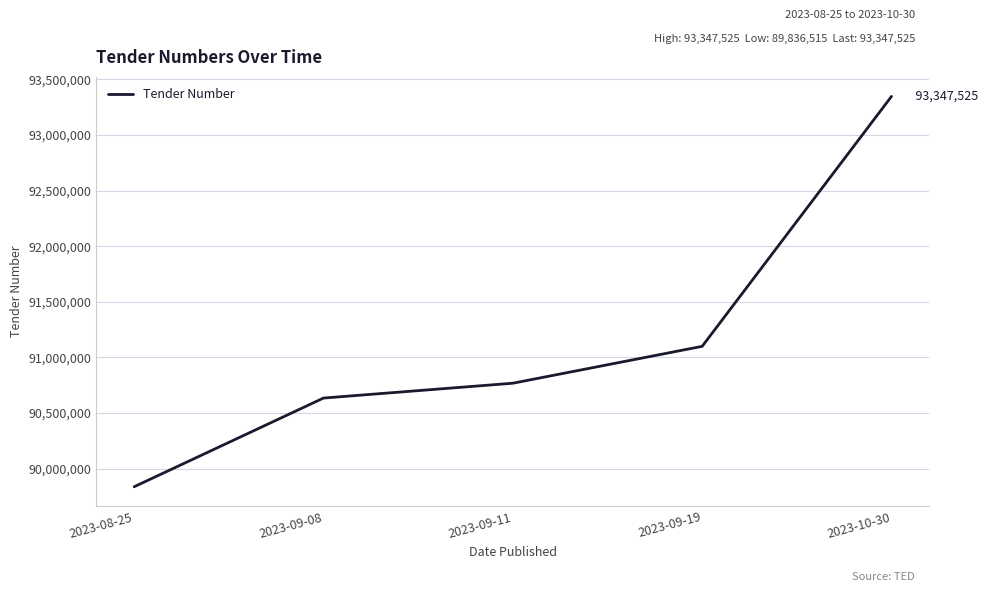

Rank the categories by value from lowest to highest.

2023-08-25, 2023-09-08, 2023-09-11, 2023-09-19, 2023-10-30